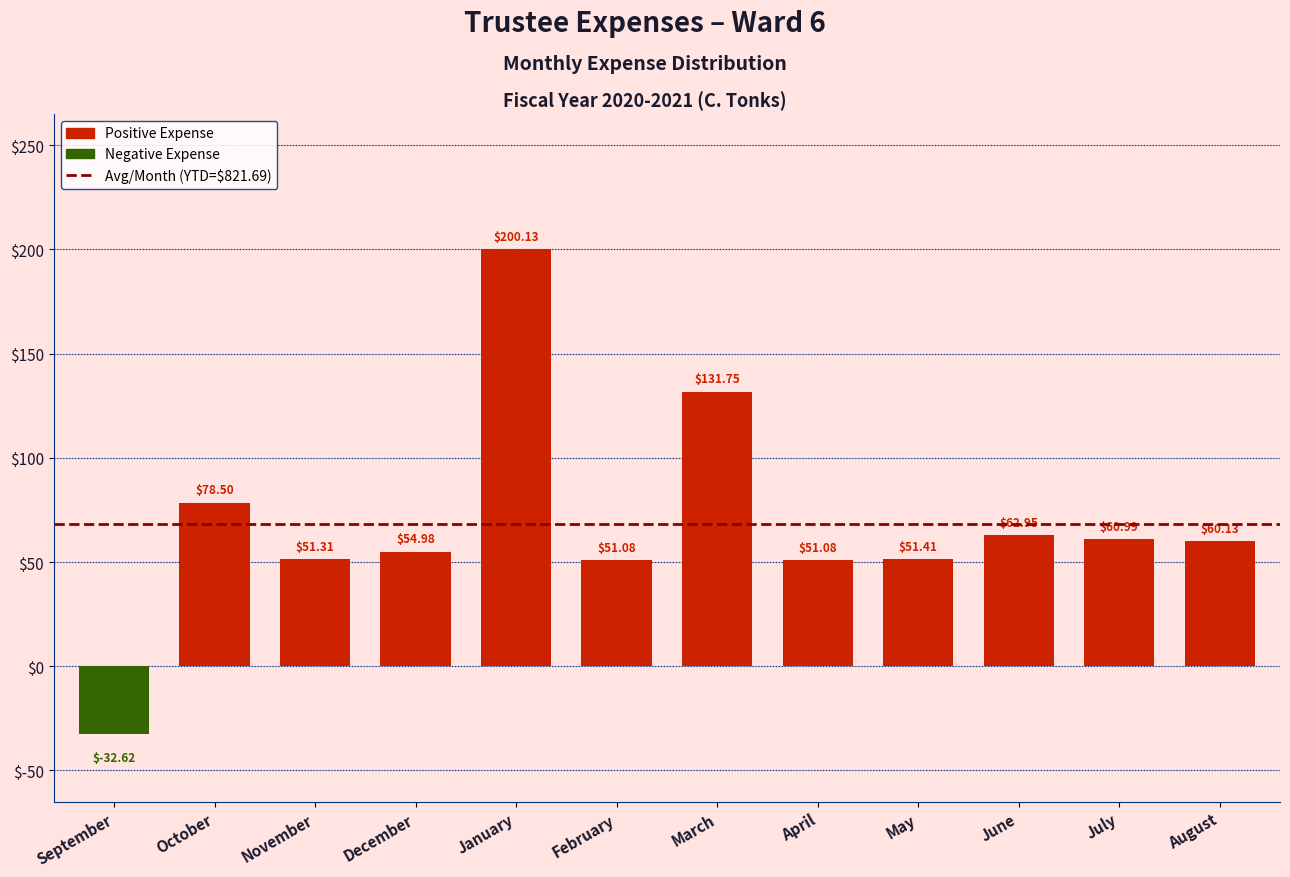

Between January and August, which is larger?

January